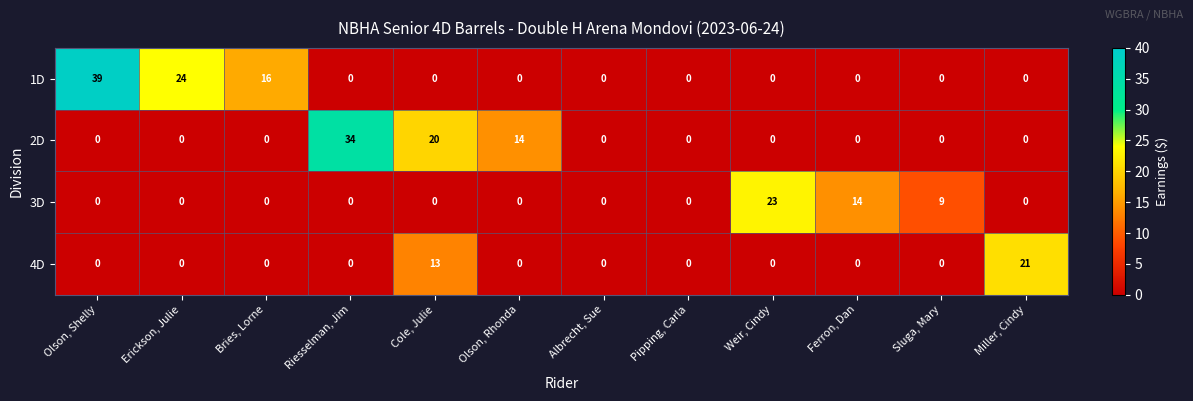

What is the total value across all series at Ferron, Dan?

14